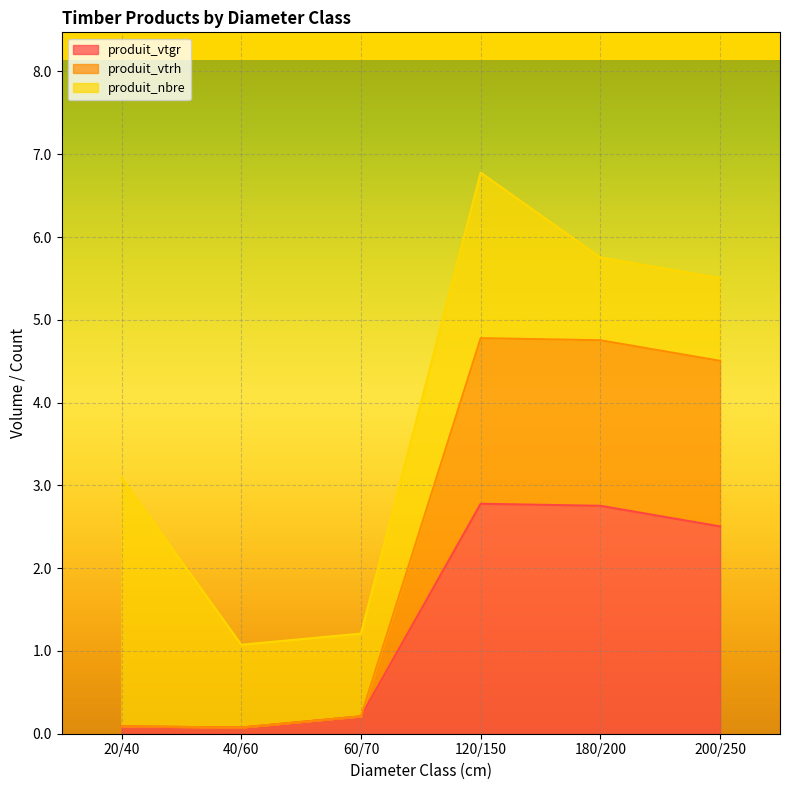

What is the highest value of the produit_vtrh series?

4.8